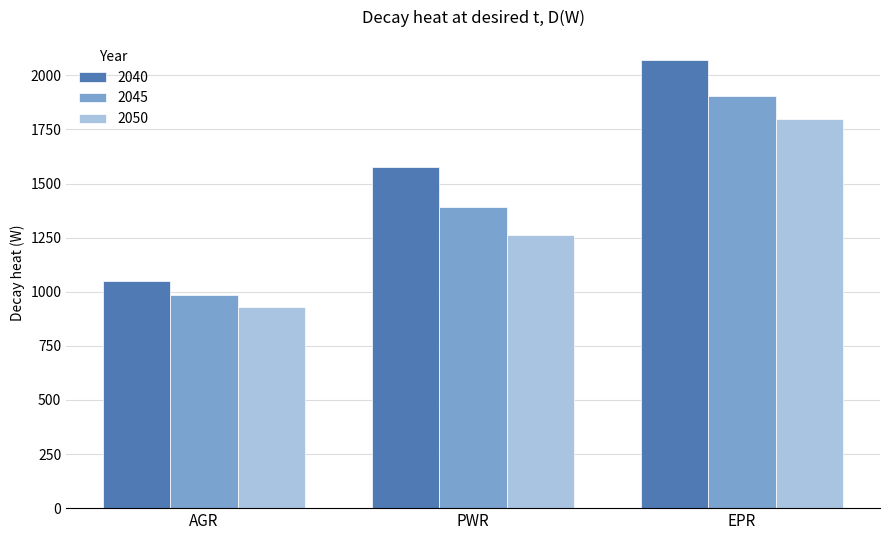

What is the label of the 1st bar from the right?

EPR